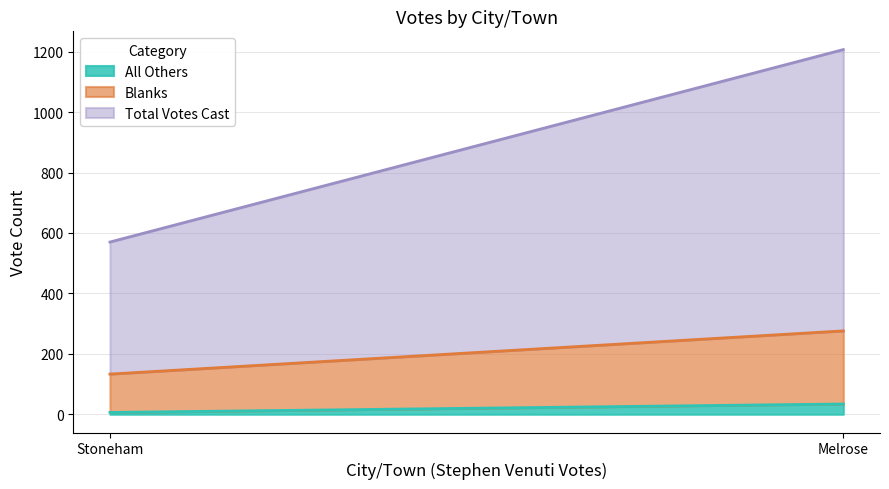

Rank the series by their average value, from lowest to highest.

All Others, Blanks, Total Votes Cast